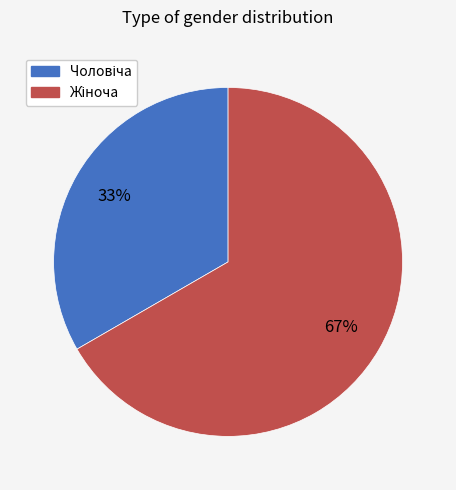

To the nearest percent, what is the average slice percentage?

50%